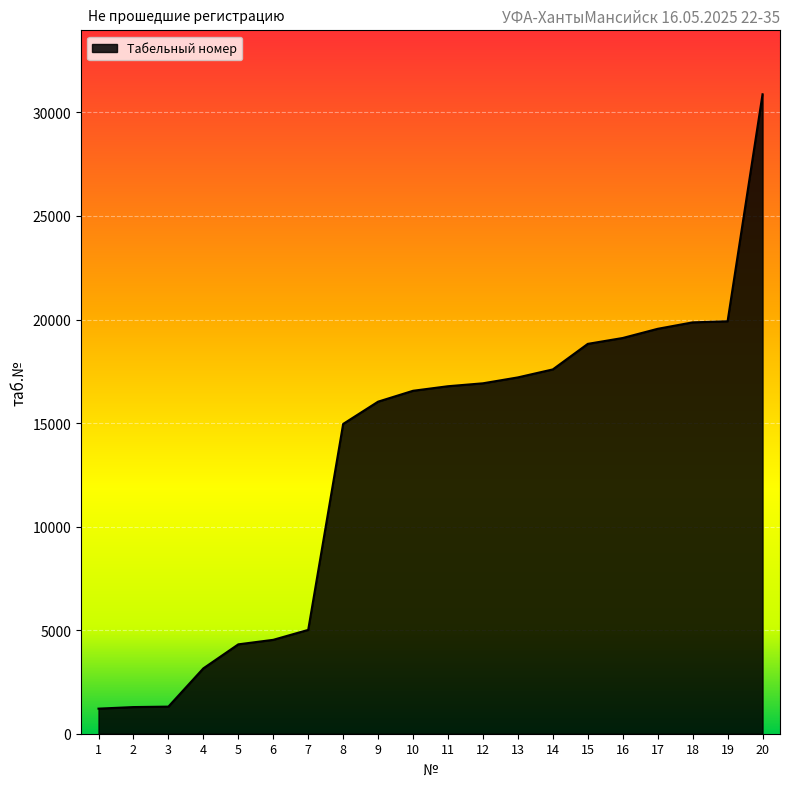

What is the difference between the values at 1 and 18?

18652